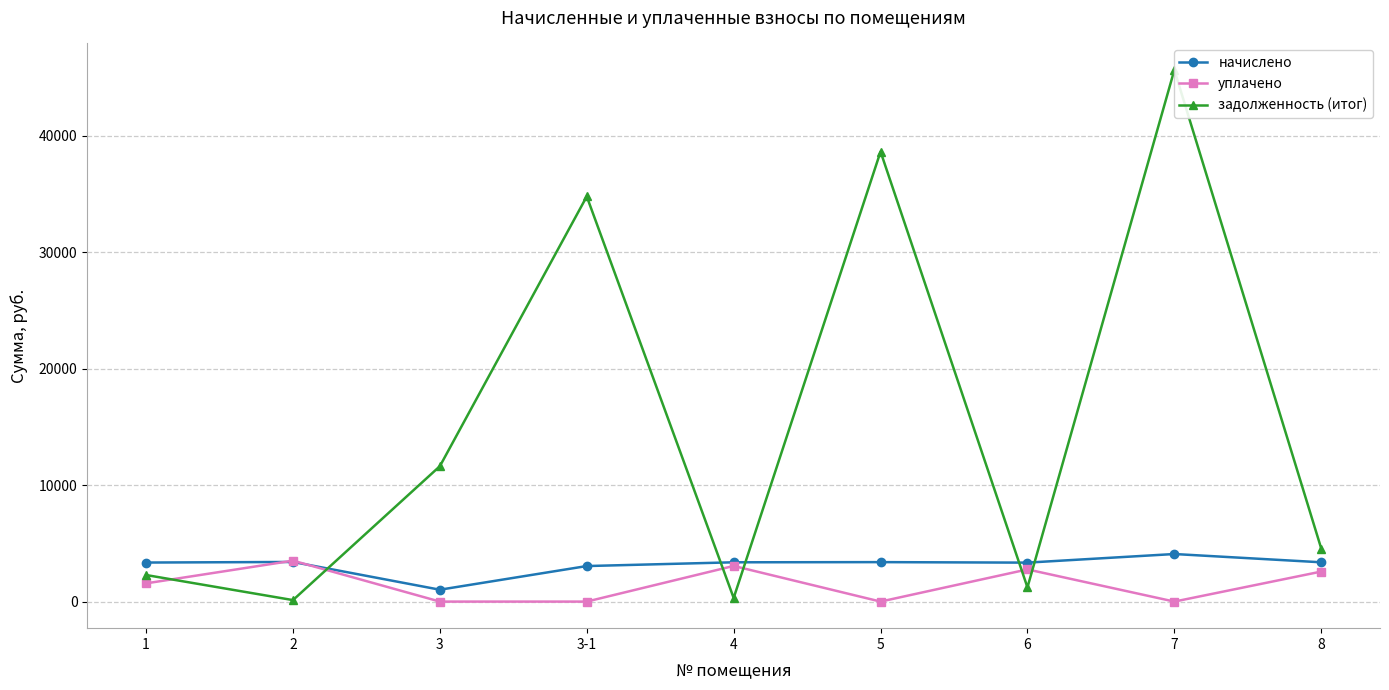

Which series ends up on top after the final intersection of задолженность (итог) and уплачено?

задолженность (итог)